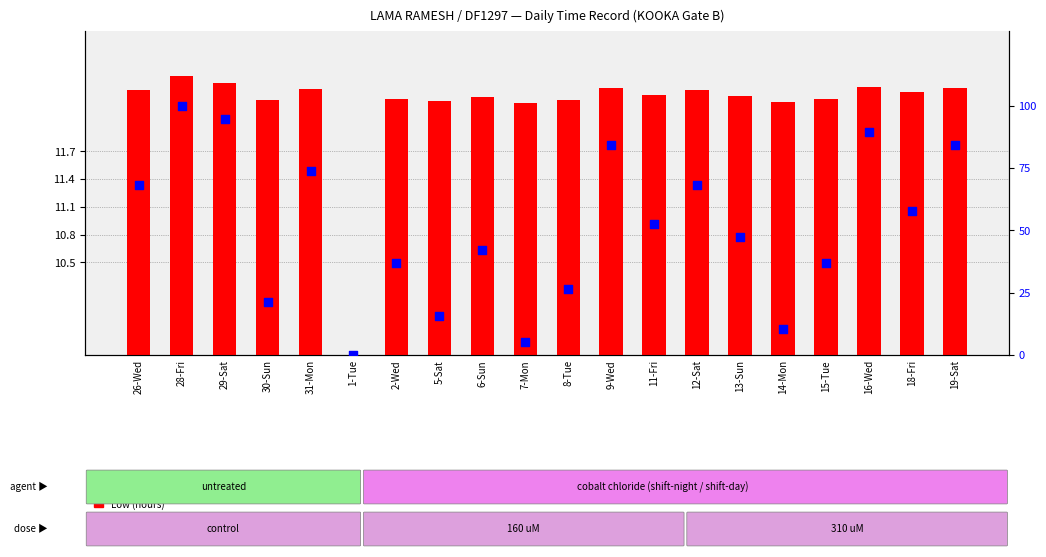

Is the value of Low (hours) at 2-Wed greater than the value of percentile rank within sample at 29-Sat?

No